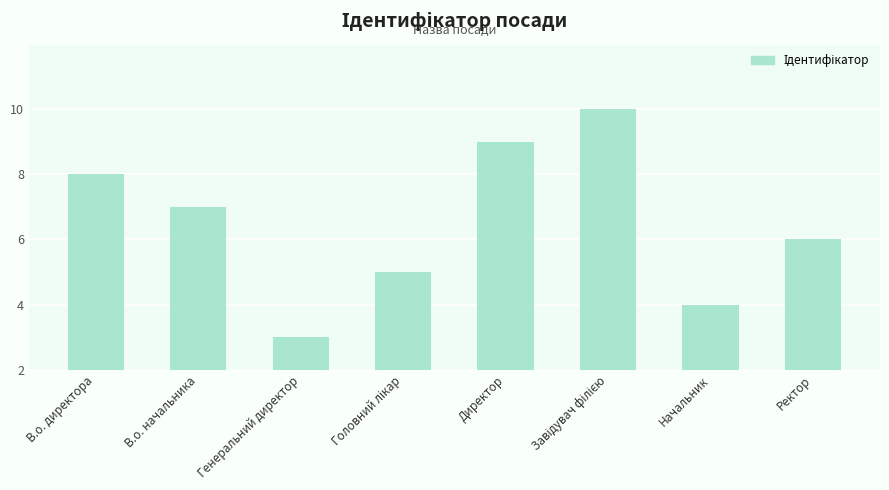

Between Завідувач філією and Головний лікар, which is larger?

Завідувач філією